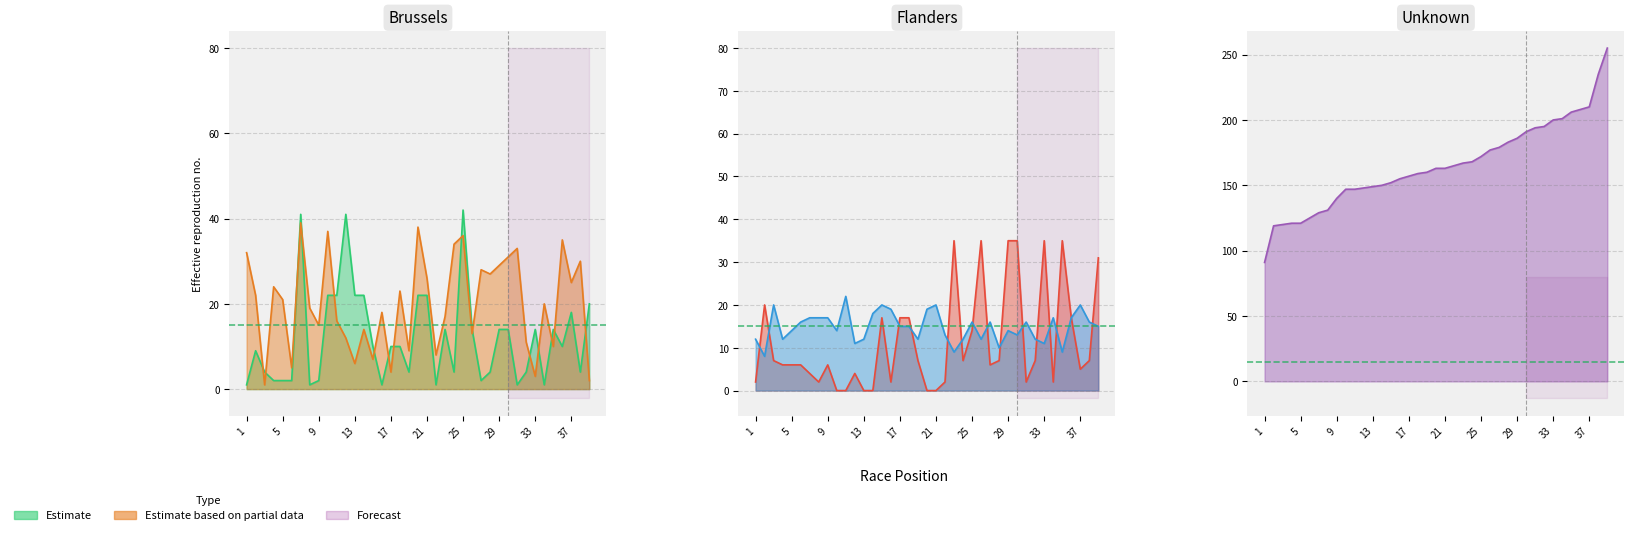

Does the chart have visible grid lines?

Yes